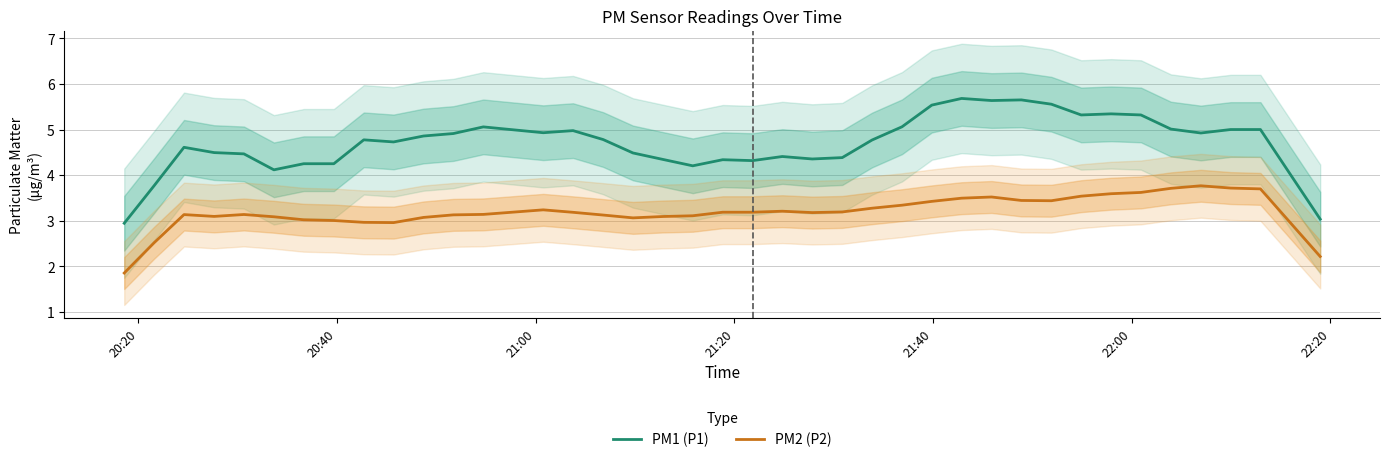

What are all the series names shown in the legend?

PM1 (P1), PM2 (P2)